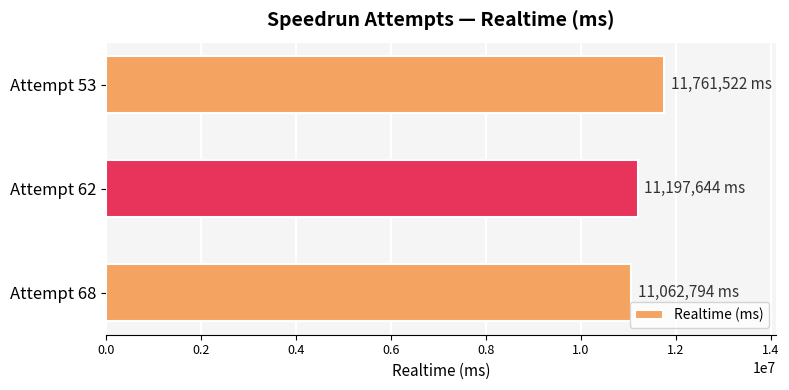

The value at Attempt 62 is 19299336. True or false?

False